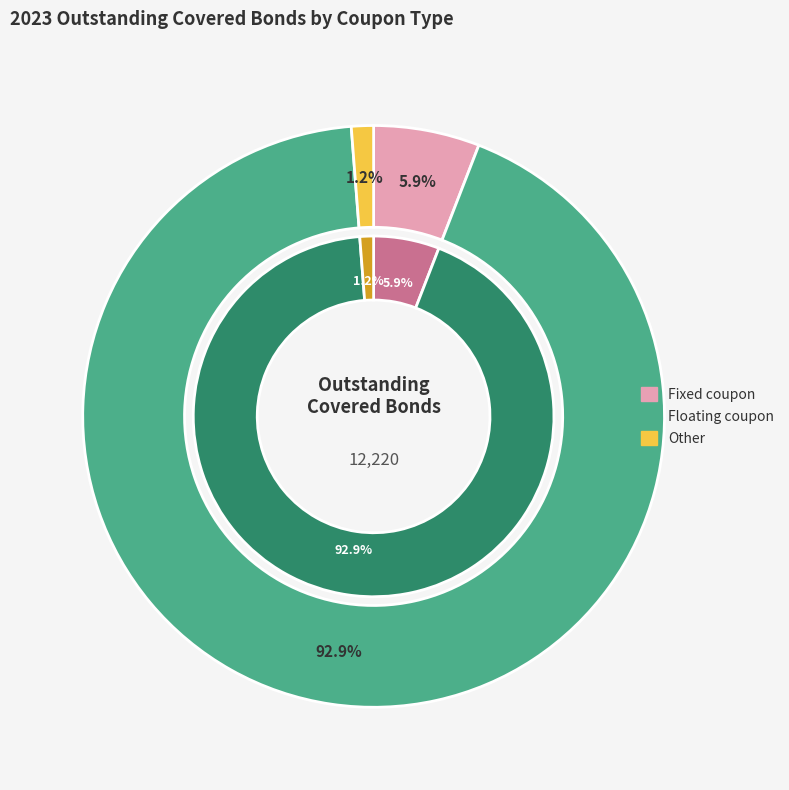

Combined, what portion of the pie is Floating coupon and Other?

94.1%